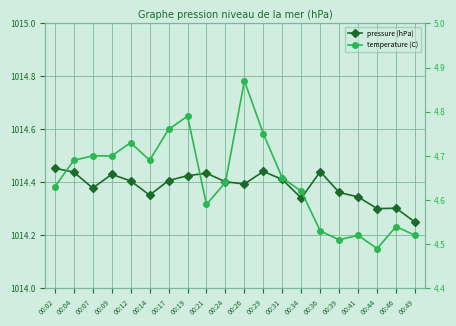

Reading left to right, list all the values displayed in this chart.

pressure (hPa): 1014.5	1014.4	1014.4	1014.4	1014.4	1014.4	1014.4	1014.4	1014.4	1014.4	1014.4	1014.4	1014.4	1014.3	1014.4	1014.4	1014.3	1014.3	1014.3	1014.2
temperature (C): 4.6	4.7	4.7	4.7	4.7	4.7	4.8	4.8	4.6	4.6	4.9	4.8	4.7	4.6	4.5	4.5	4.5	4.5	4.5	4.5